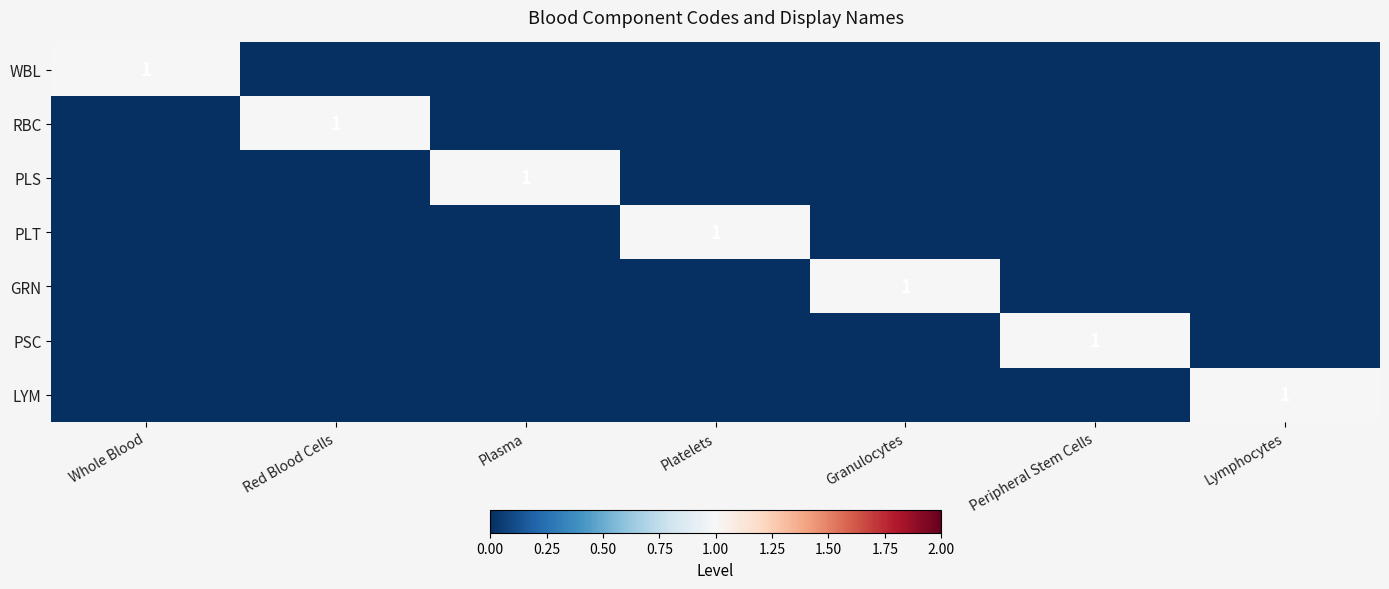

List the labels in order of PLT value, largest first.

Platelets, Whole Blood, Red Blood Cells, Plasma, Granulocytes, Peripheral Stem Cells, Lymphocytes